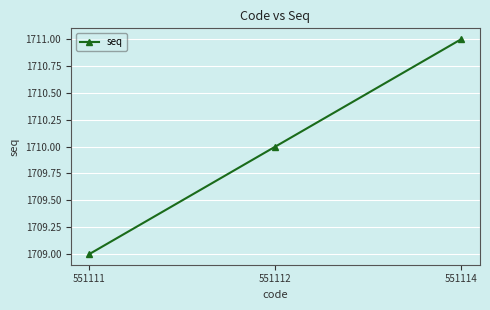

The chart shows a value of 497 at 551114. True or false?

False